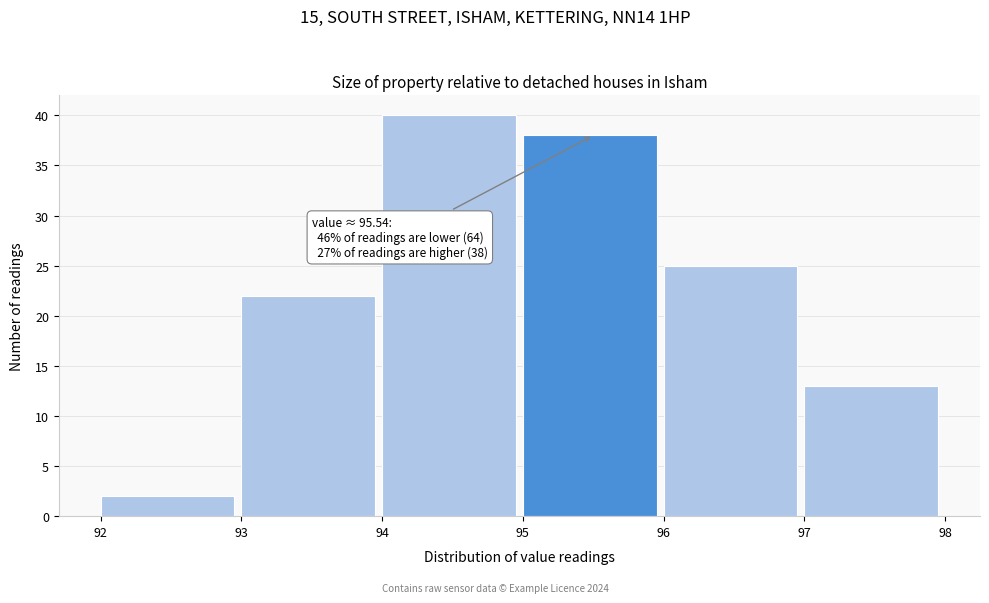

Which range on the x-axis has the tallest bar?

94 to 95